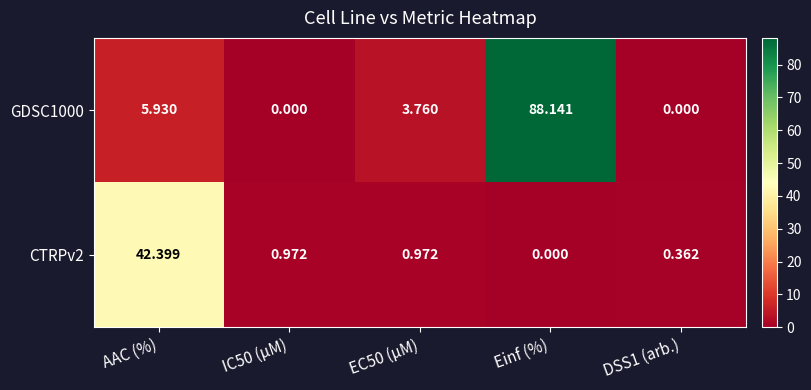

Which series has the largest range (max minus min)?

GDSC1000